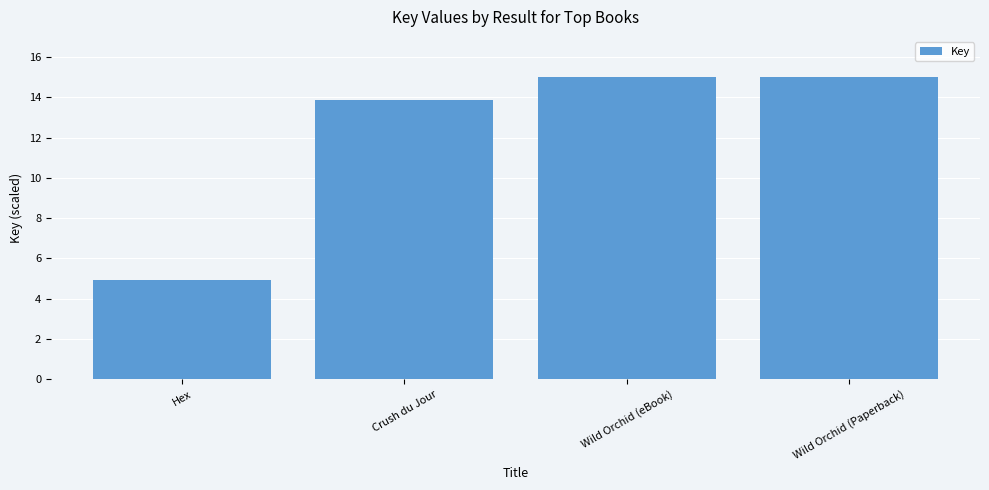

Reading left to right, what are all the values shown in this chart?

Hex=4.9	Crush du Jour=13.9	Wild Orchid (eBook)=15.0	Wild Orchid (Paperback)=15.0